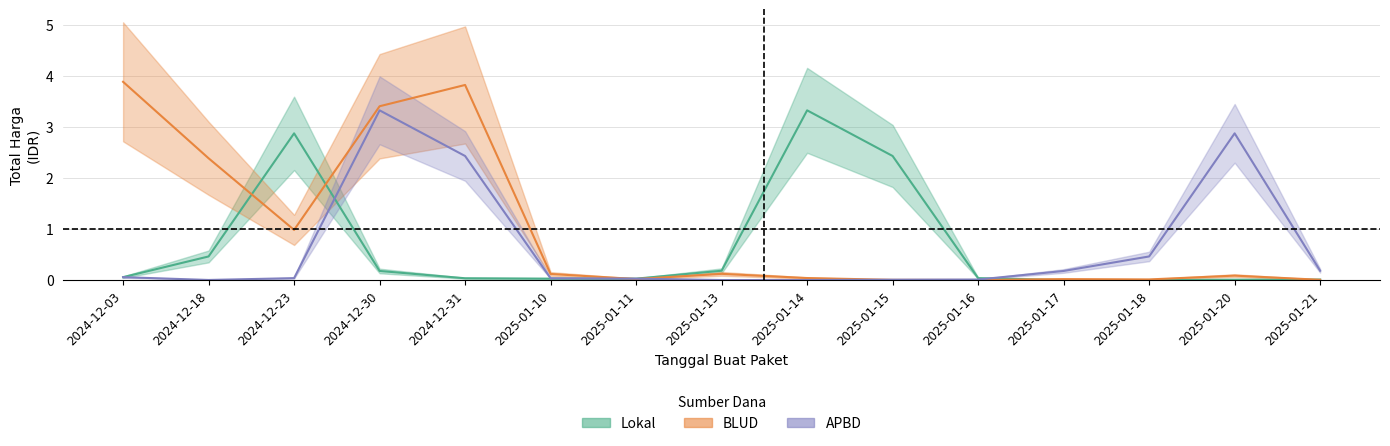

How many lines are shown in the chart?

3